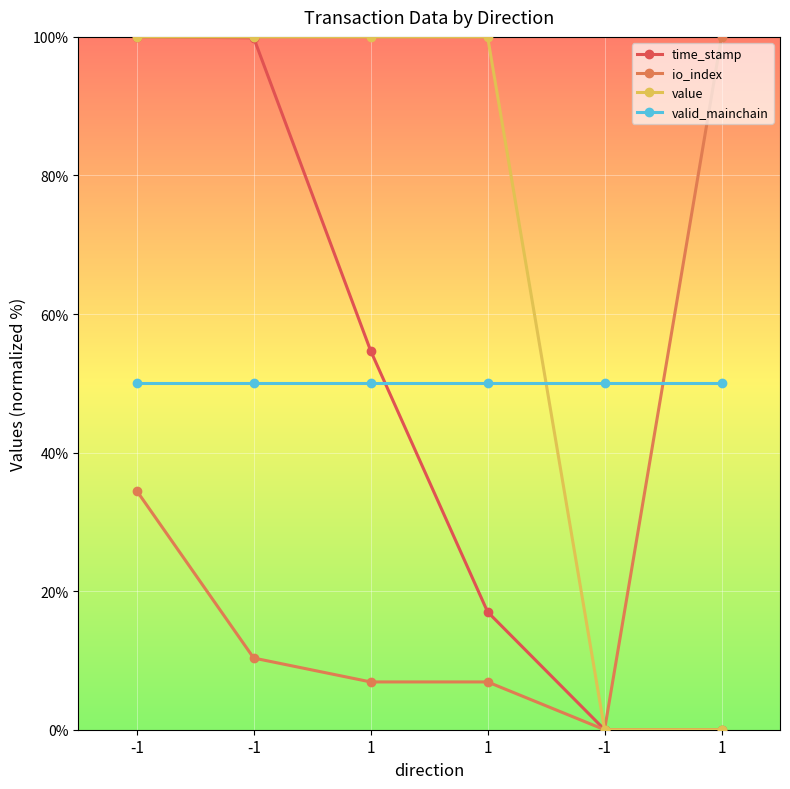

Which category has the lowest value across all series?

1